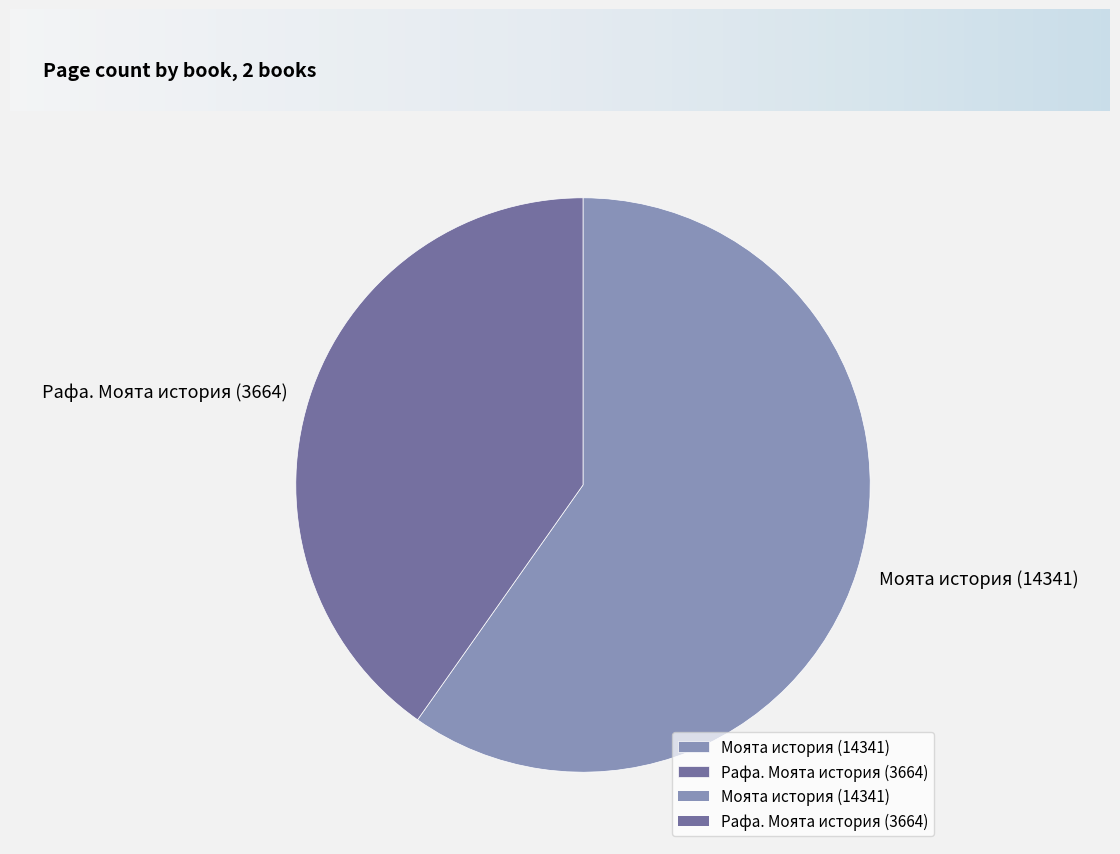

Between Моята история (14341) and Рафа. Моята история (3664), which is larger?

Моята история (14341)